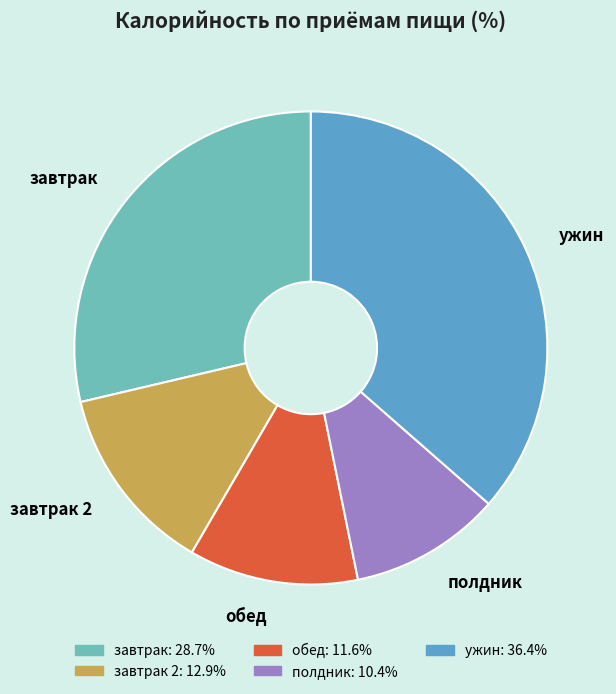

Which category has the biggest portion of the pie?

ужин